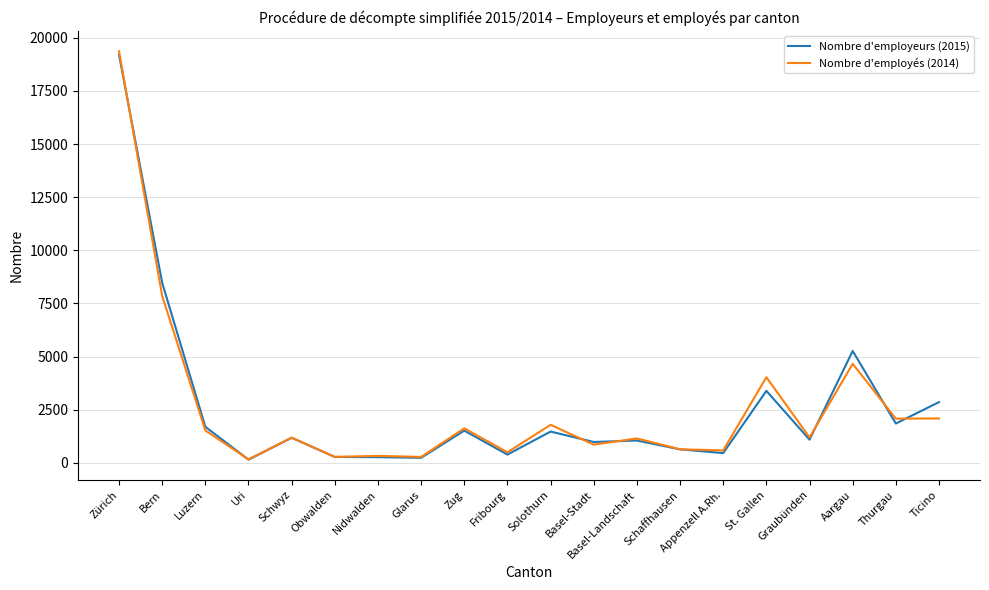

What position from the right is Aargau?

3